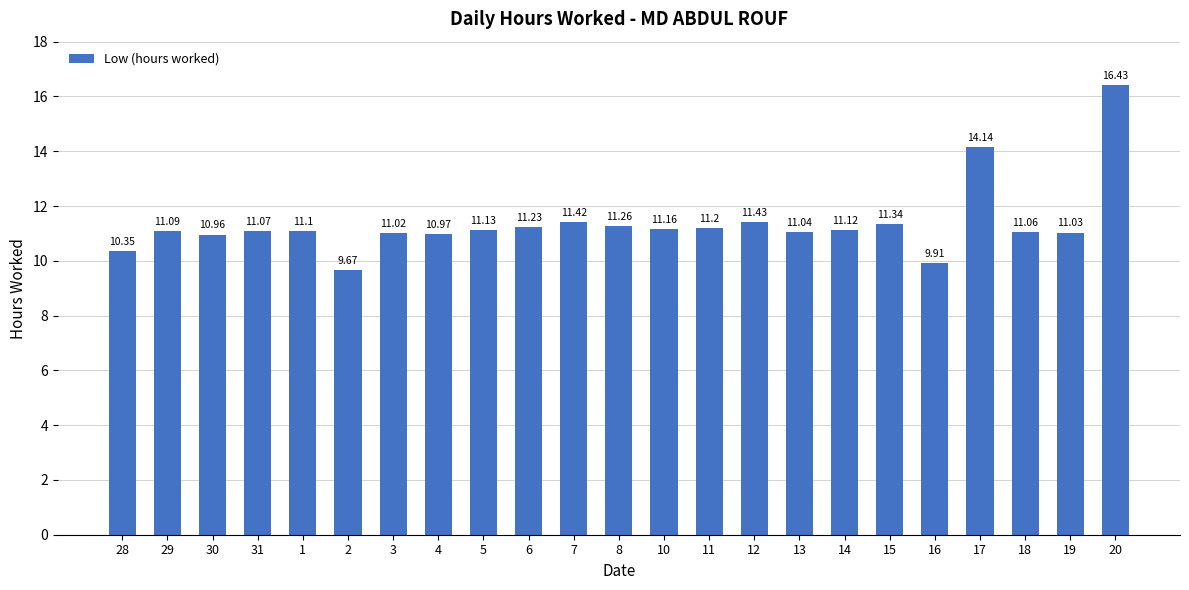

What is the change in value from 30 to 13?

+0.1